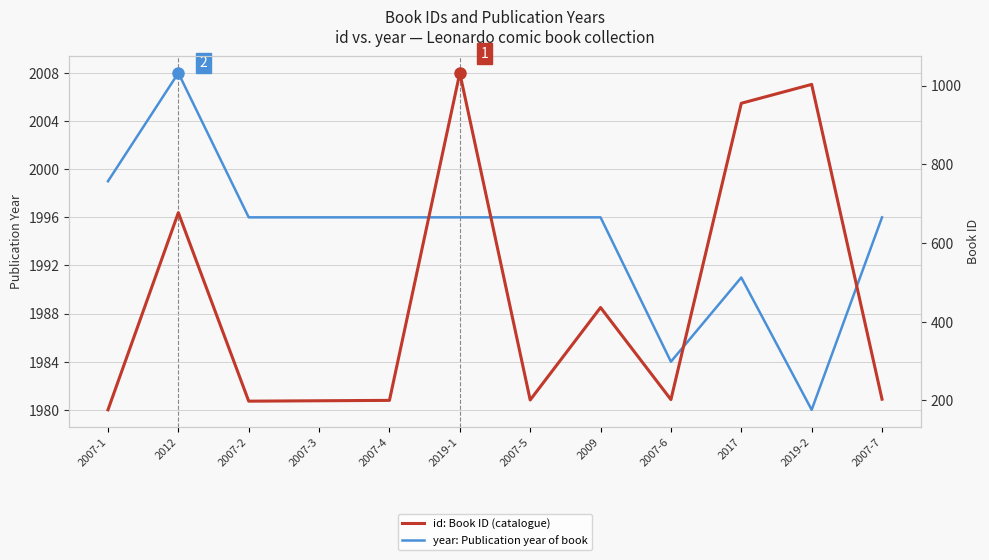

Which category has the lowest value across all series?

2007-1